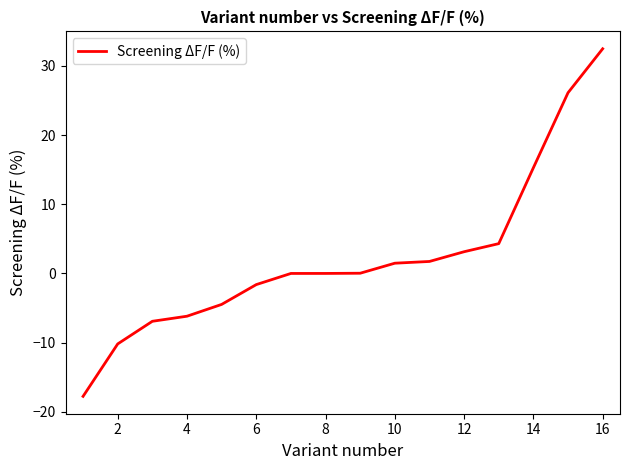

What is the difference between the maximum and minimum values?

50.2